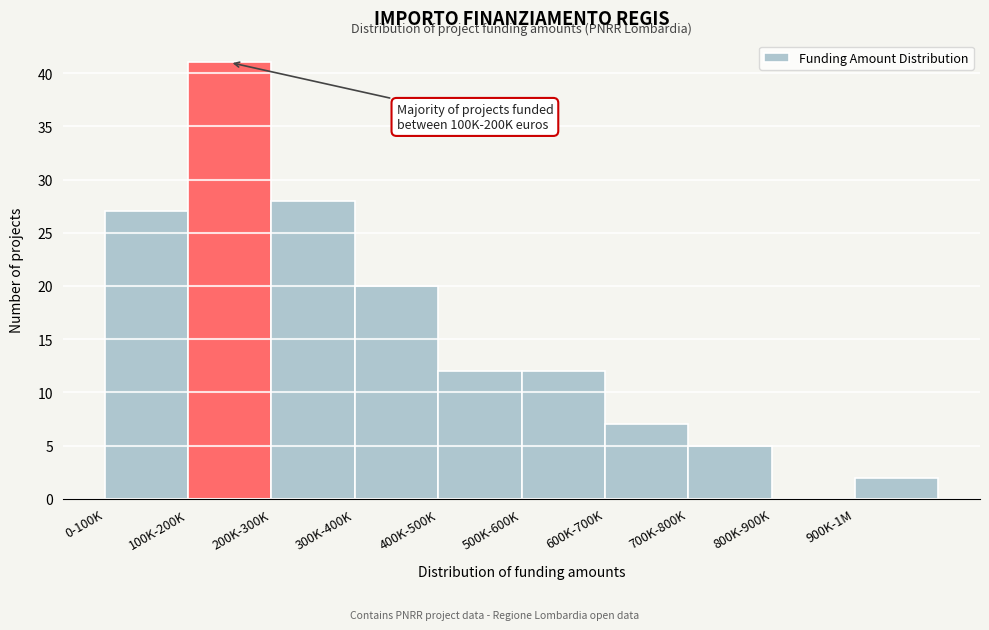

Reading left to right, list all the values displayed in this chart.

0-100K=27	100K-200K=41	200K-300K=28	300K-400K=20	400K-500K=12	500K-600K=12	600K-700K=7	700K-800K=5	800K-900K=0	900K-1M=2